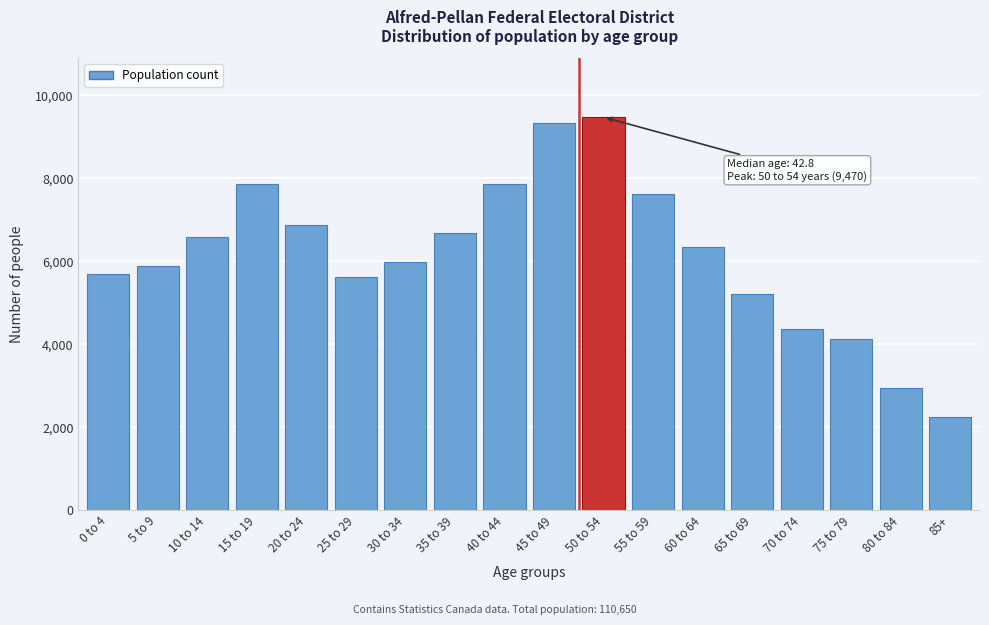

What is the sum of all values?

110670